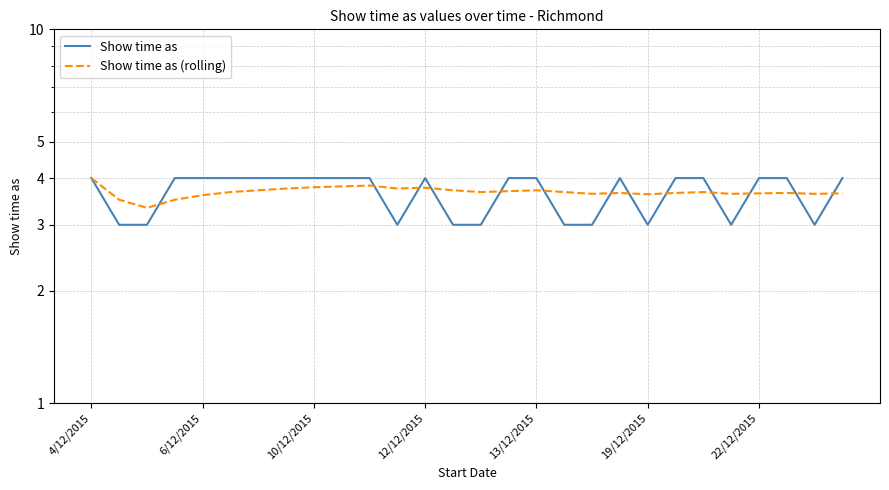

Does the chart display data point markers on the line(s)?

No